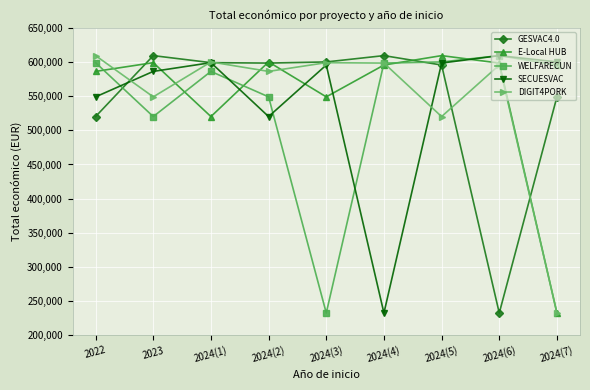

True or false: GESVAC4.0 and E-Local HUB cross at least once.

True